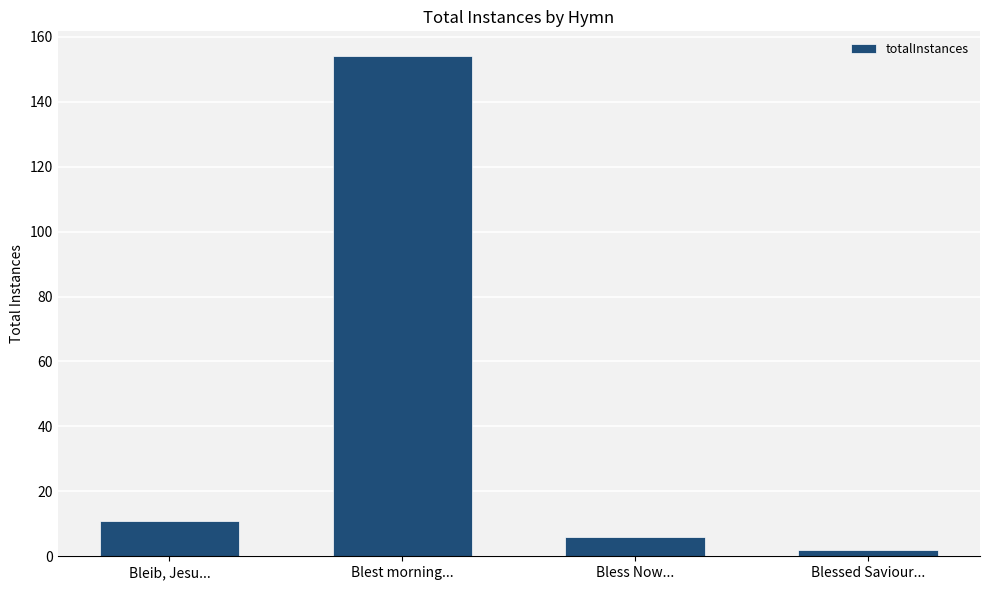

The chart shows a value of 216 at Blest morning.... True or false?

False